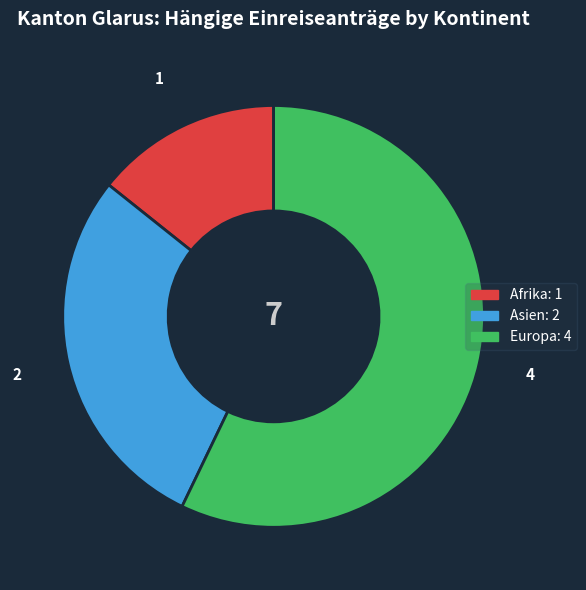

Which slice is the largest?

Europa